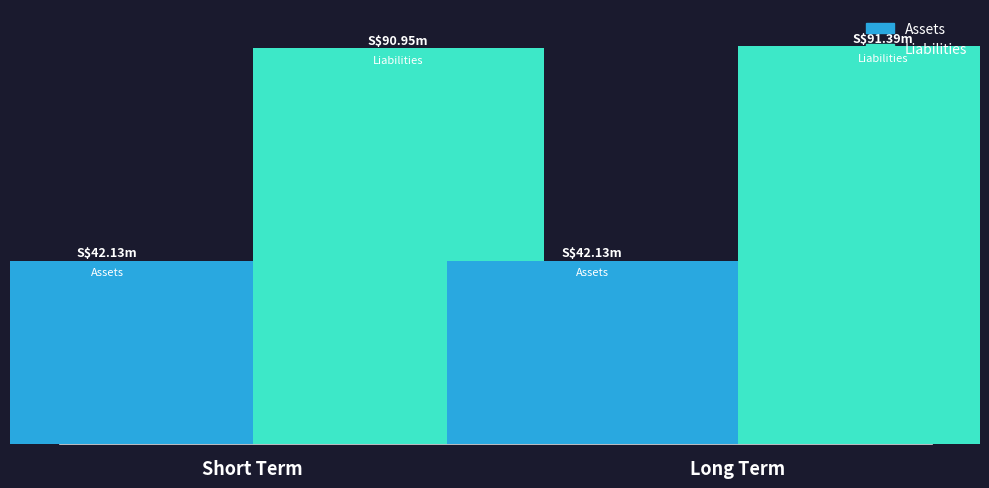

True or false: Count has a value of 1.5 at 20382.

False